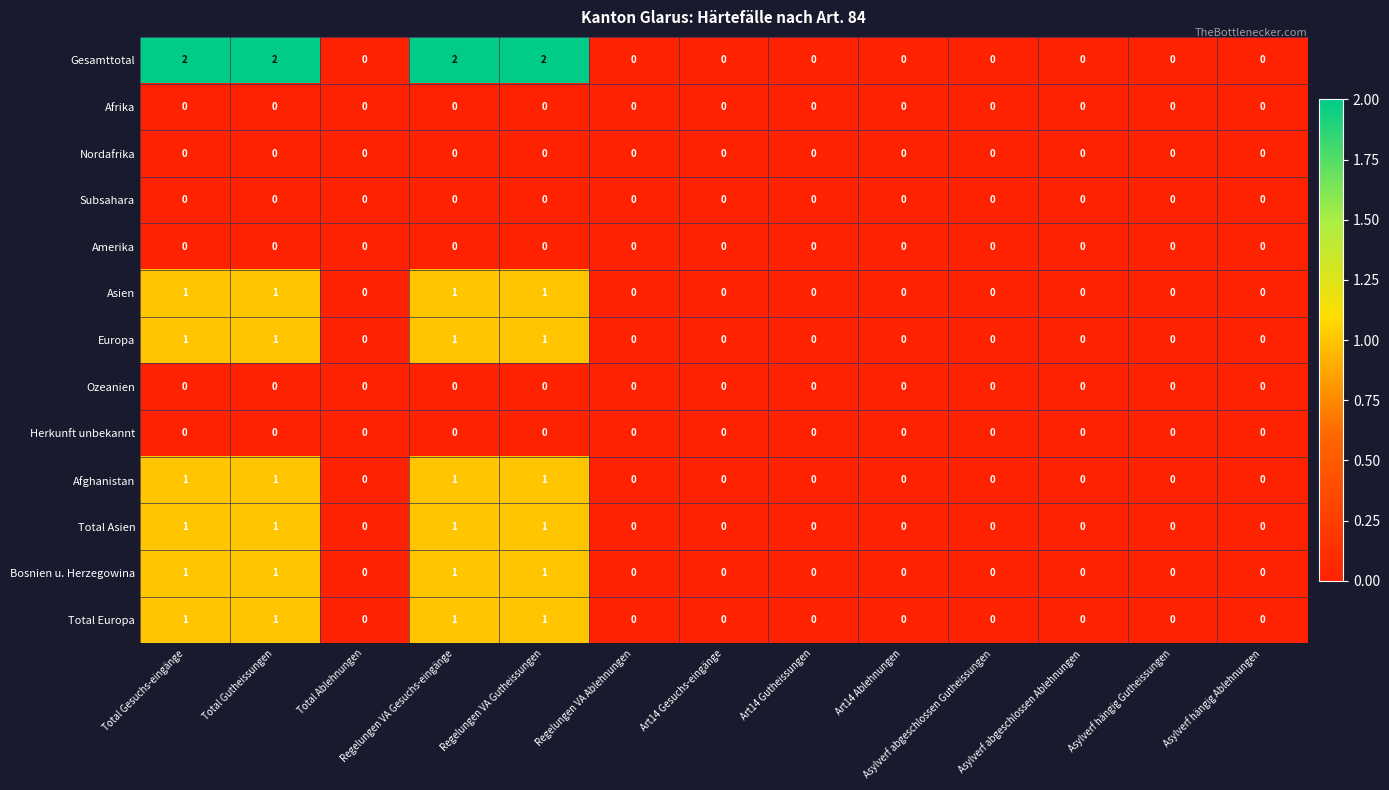

Is it true that Gesamttotal equals 1 at Asylverf hängig Gutheissungen?

False